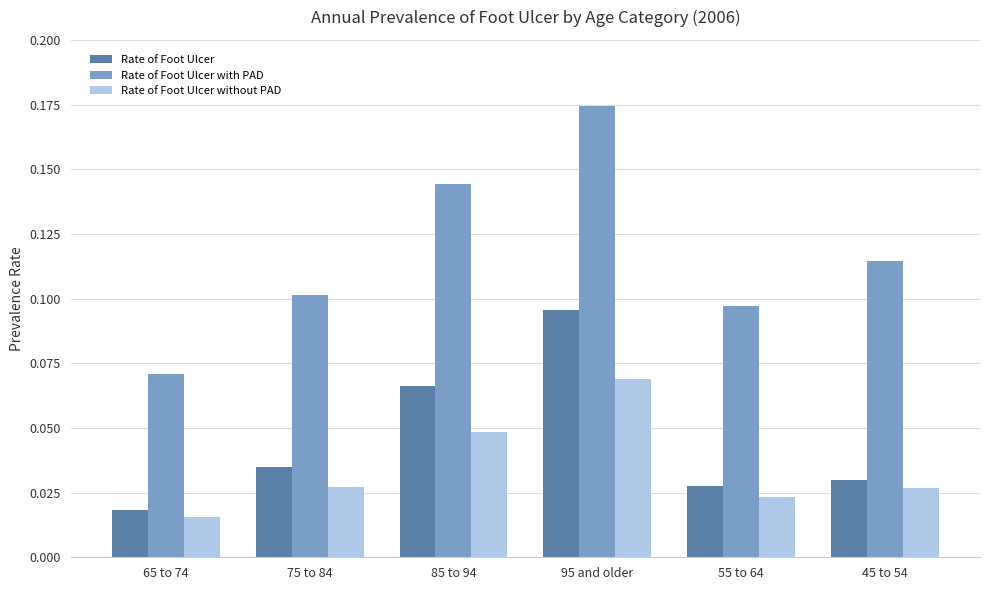

How many groups of bars are there?

6